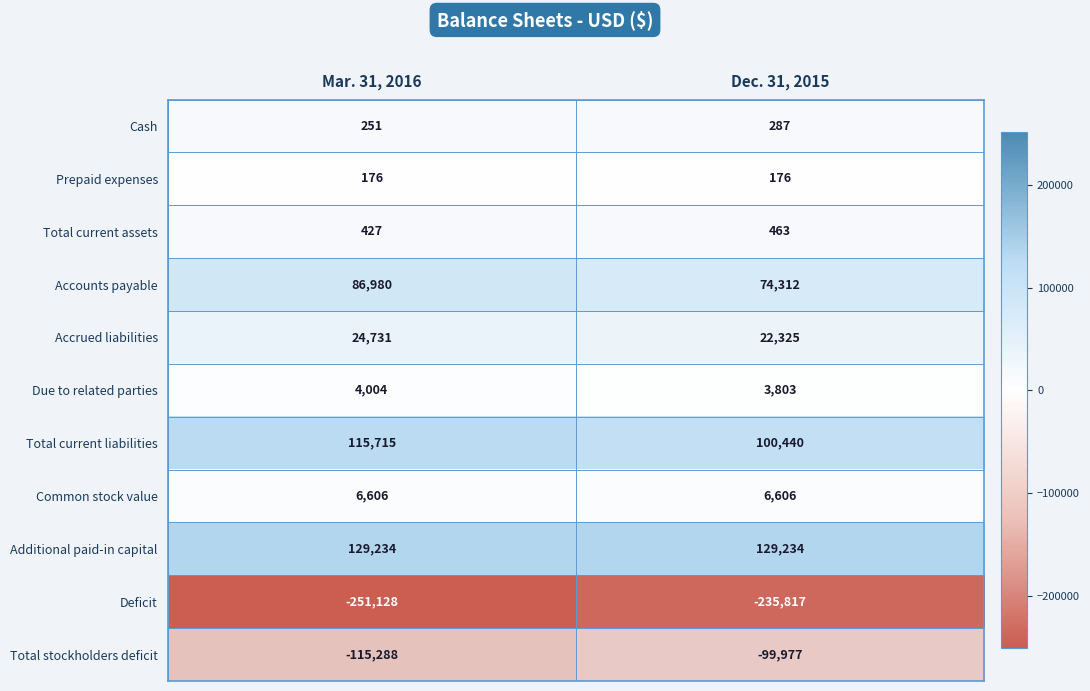

What is the sum of the Accounts payable values at Mar. 31, 2016 and Dec. 31, 2015?

161292